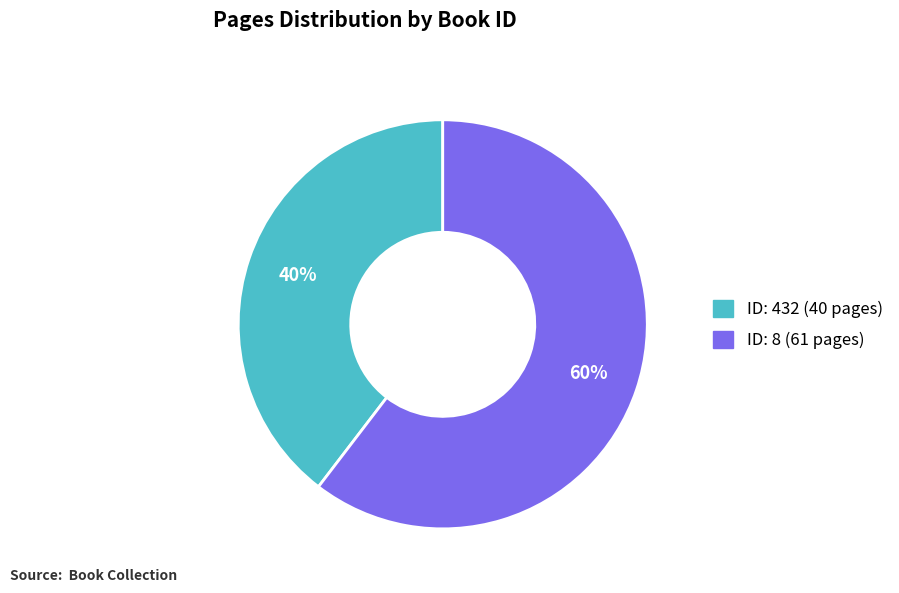

To the nearest percent, what is the average slice percentage?

50%